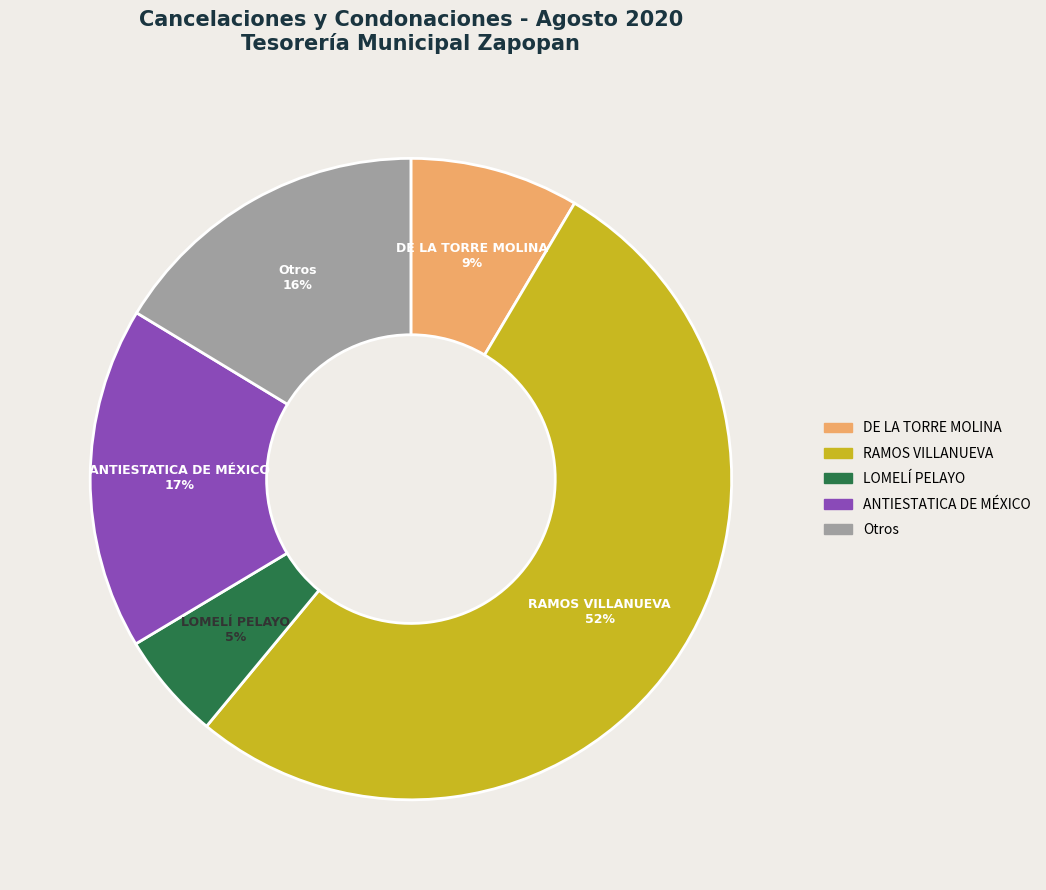

Which has a higher value, ANTIESTATICA DE MÉXICO or RAMOS VILLANUEVA?

RAMOS VILLANUEVA